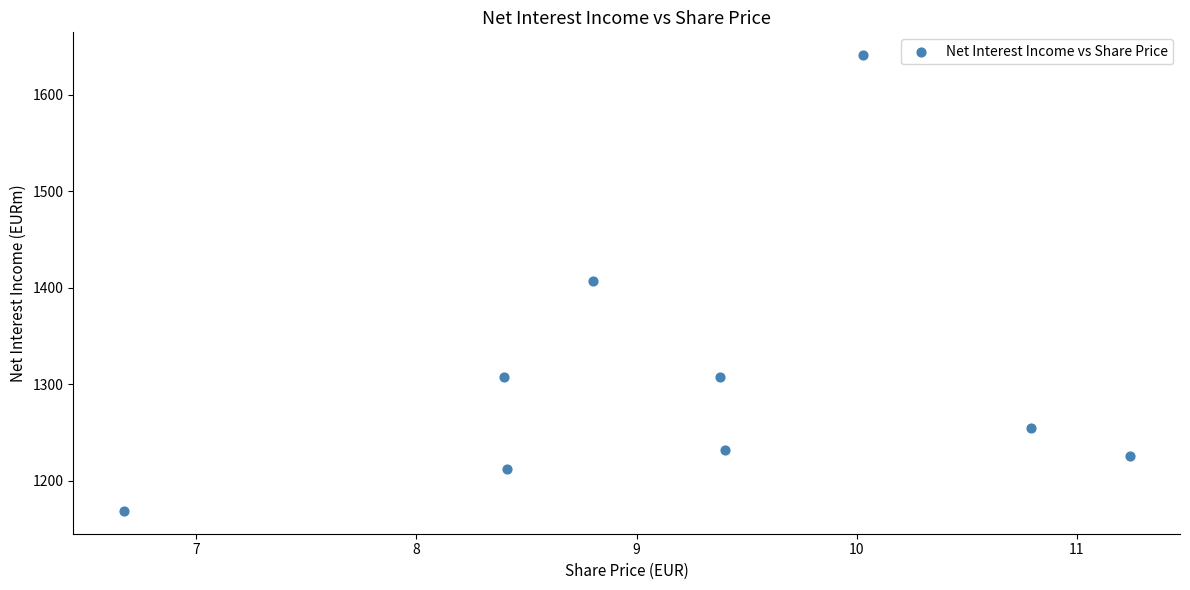

What is the average Y value?

1306